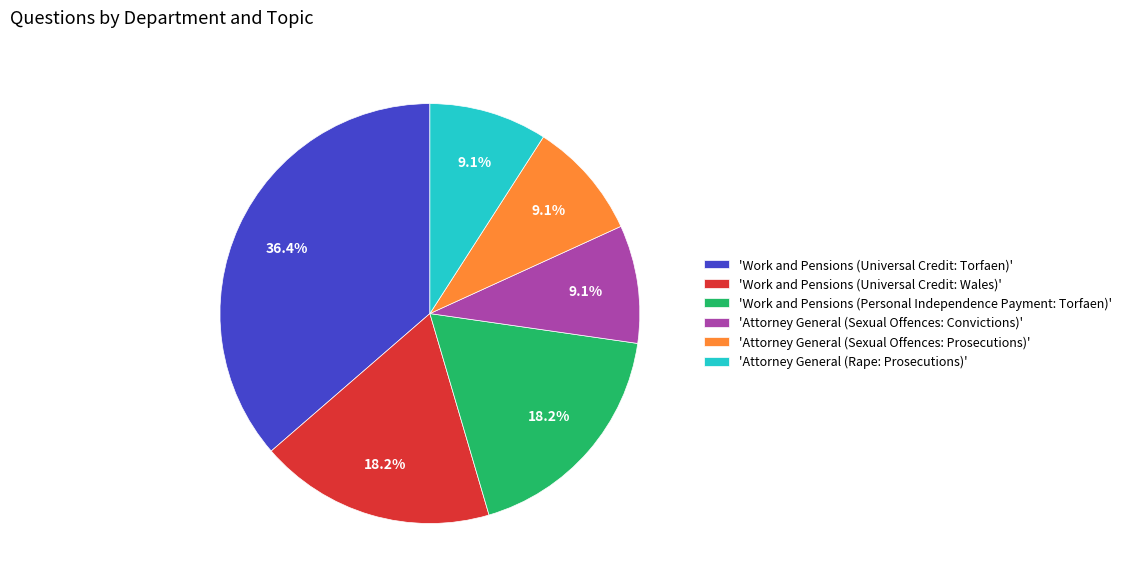

What is the ratio of the value at 'Work and Pensions (Universal Credit: Wales)' to the value at 'Attorney General (Sexual Offences: Prosecutions)'?

2.0